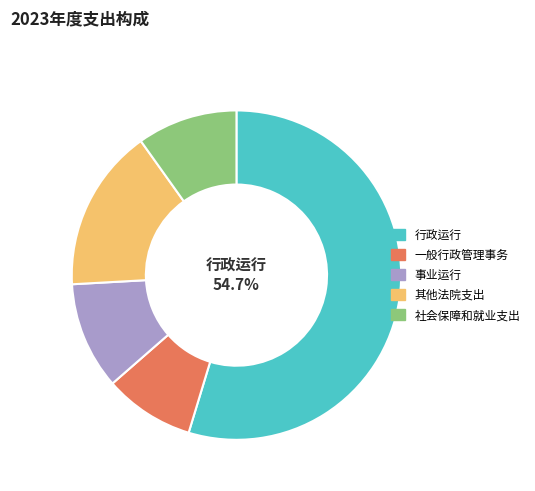

To the nearest percent, what is the combined percentage of 社会保障和就业支出 and 行政运行?

65%